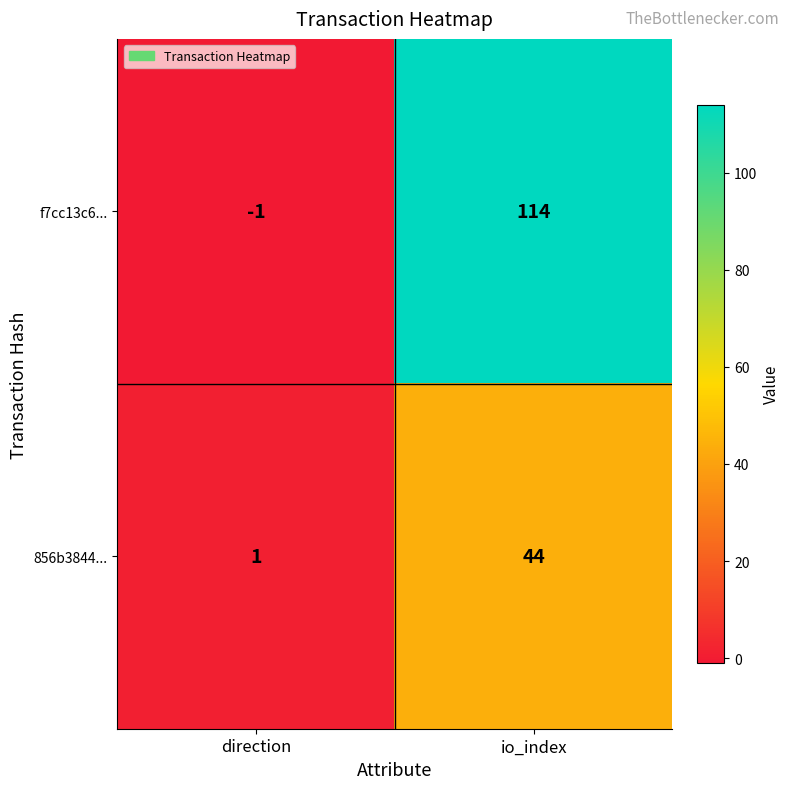

What is the difference between the maximum and minimum values in the 856b3844... series?

43